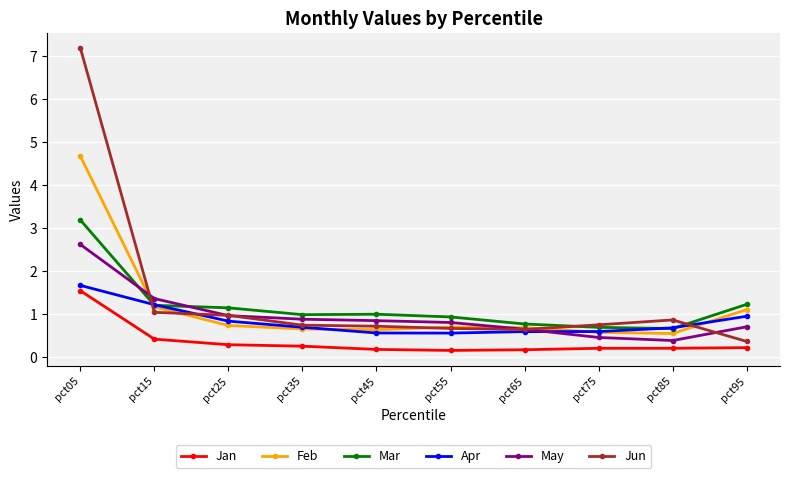

How many lines are shown in the chart?

6